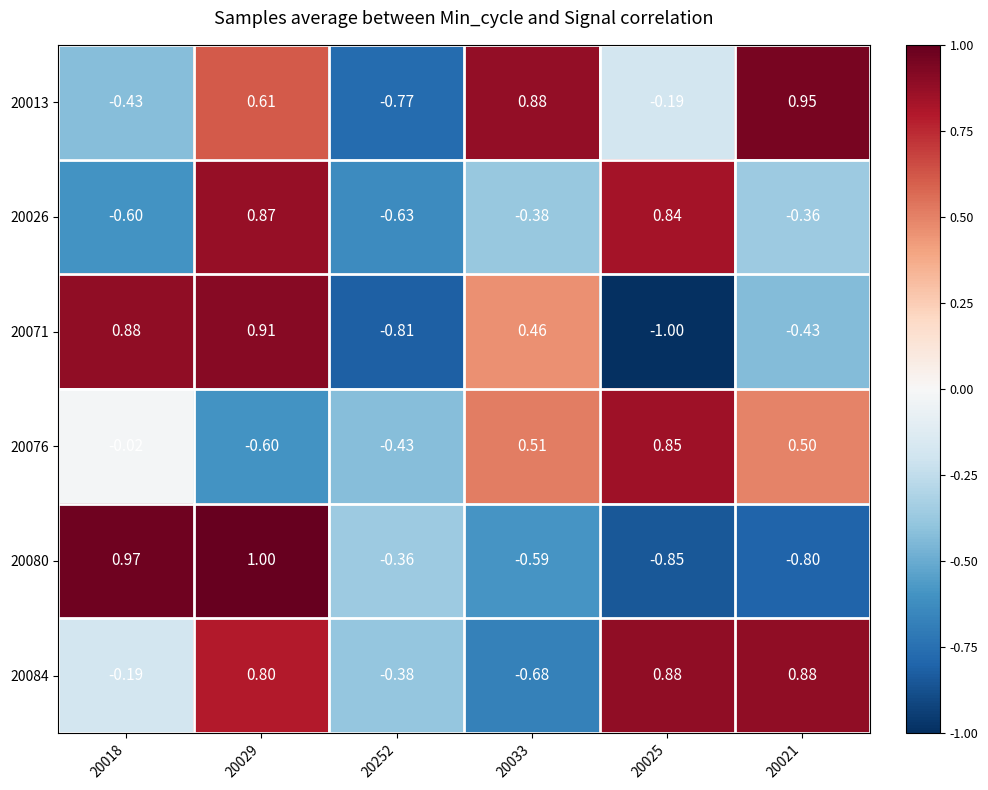

At which category is the sum across all series the highest?

20029